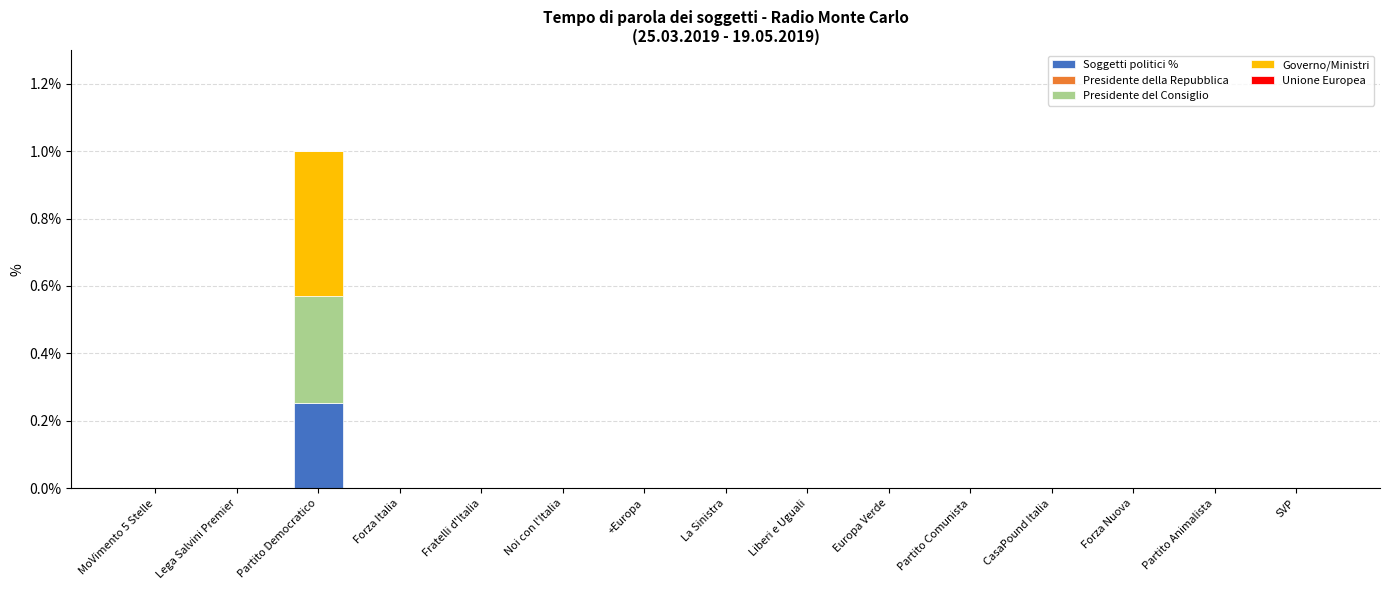

Which category has the highest value in the Soggetti politici % series?

Partito Democratico